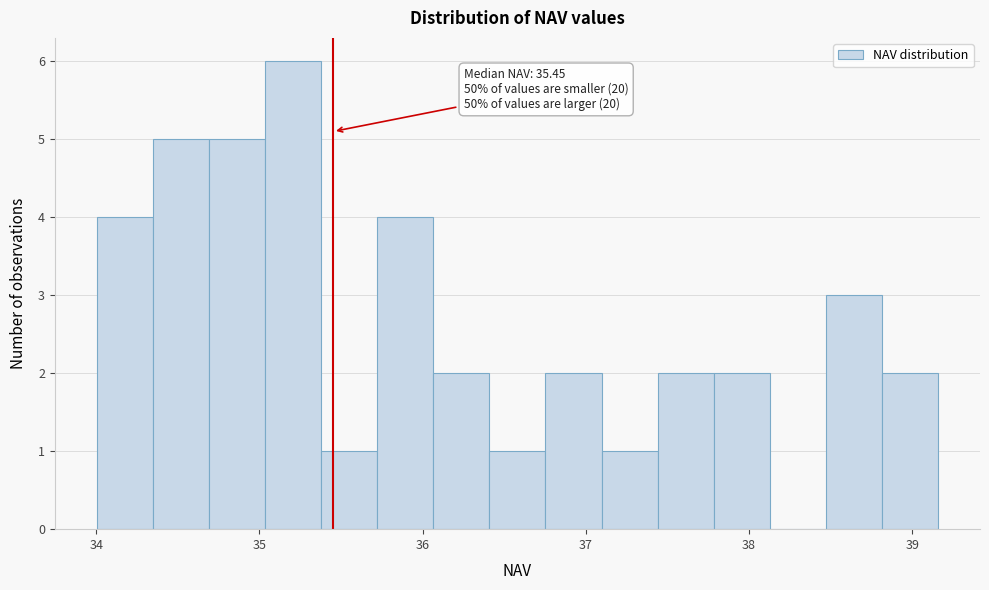

Around what value on the x-axis is the tallest bar? Give the approximate position of its centre, as read against the axis.

35.2